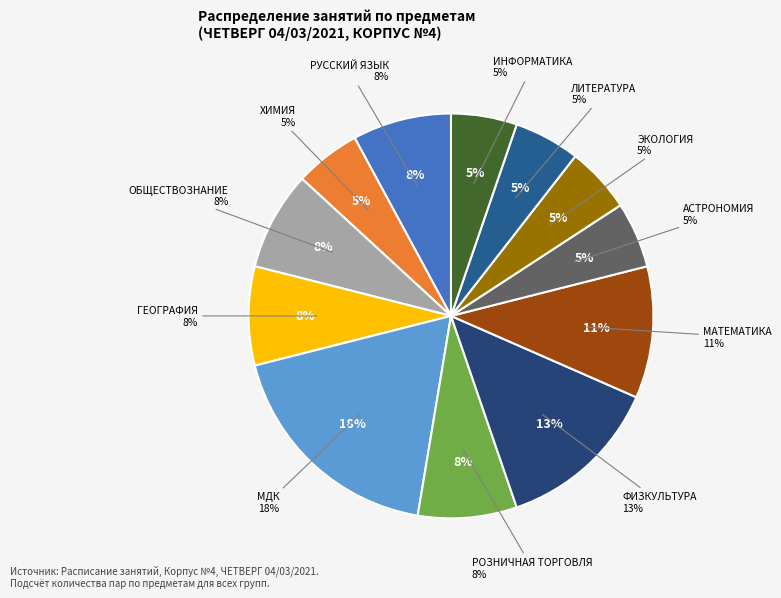

To the nearest percent, what portion does РОЗНИЧНАЯ ТОРГОВЛЯ represent?

8%